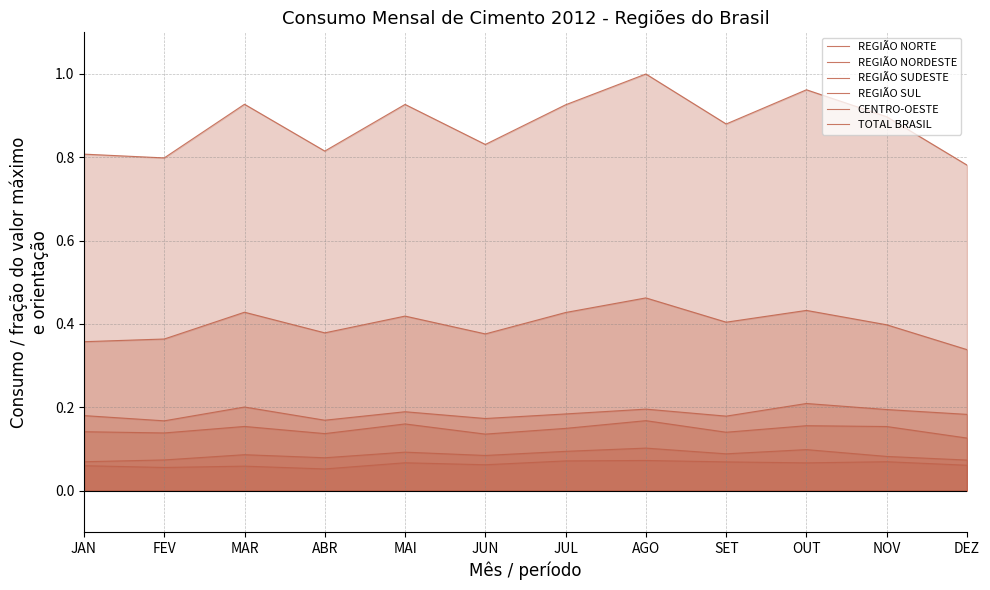

Rank the series at MAR from highest to lowest value.

TOTAL BRASIL, REGIÃO SUDESTE, REGIÃO NORDESTE, REGIÃO SUL, CENTRO-OESTE, REGIÃO NORTE